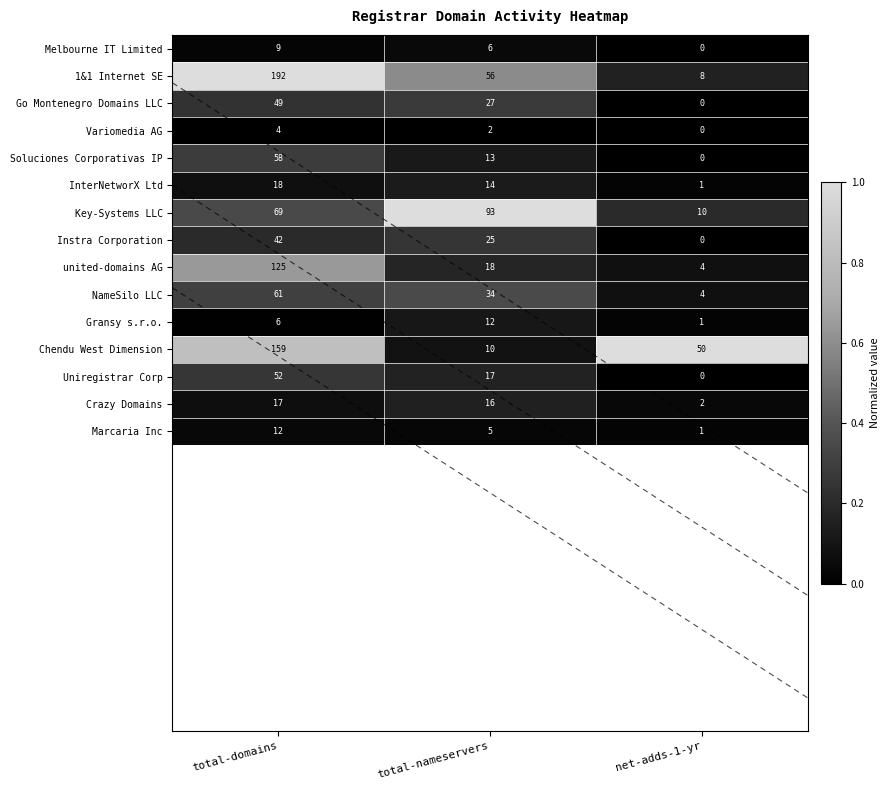

The value of NameSilo LLC at net-adds-1-yr is 4. True or false?

True